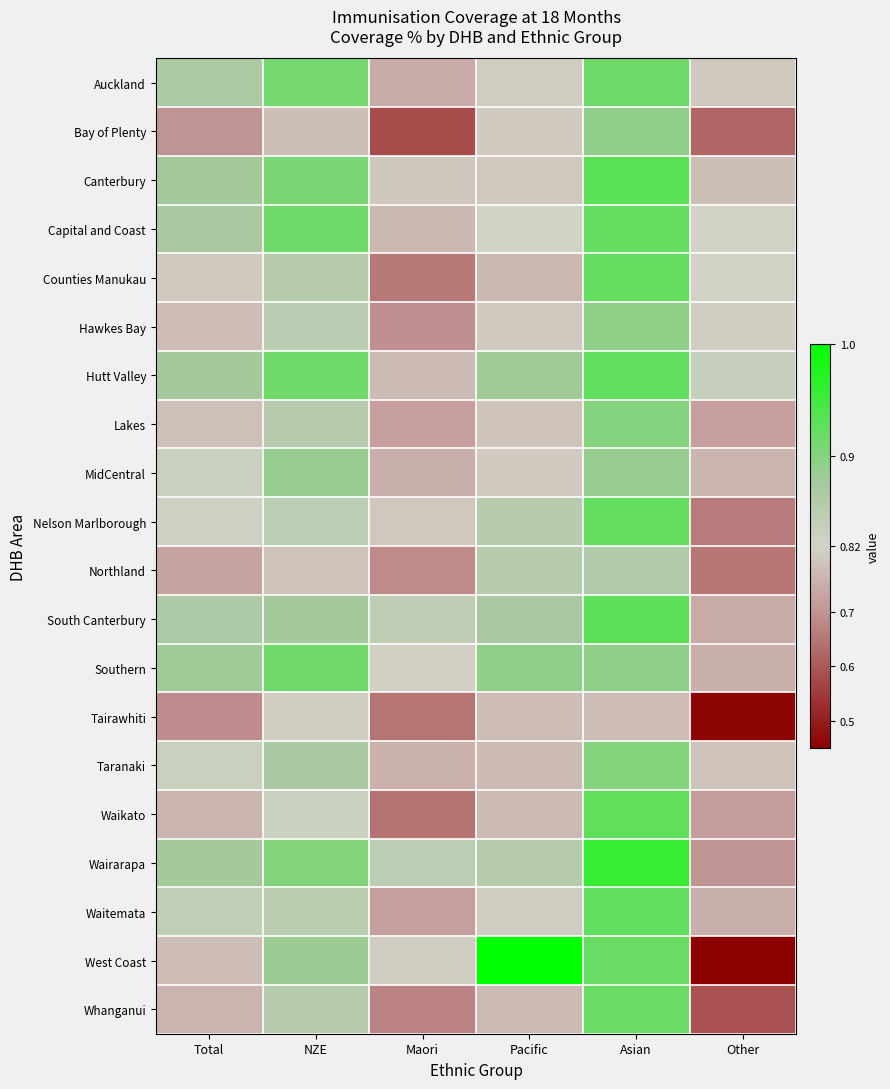

Which series has the largest total across all categories?

Hutt Valley